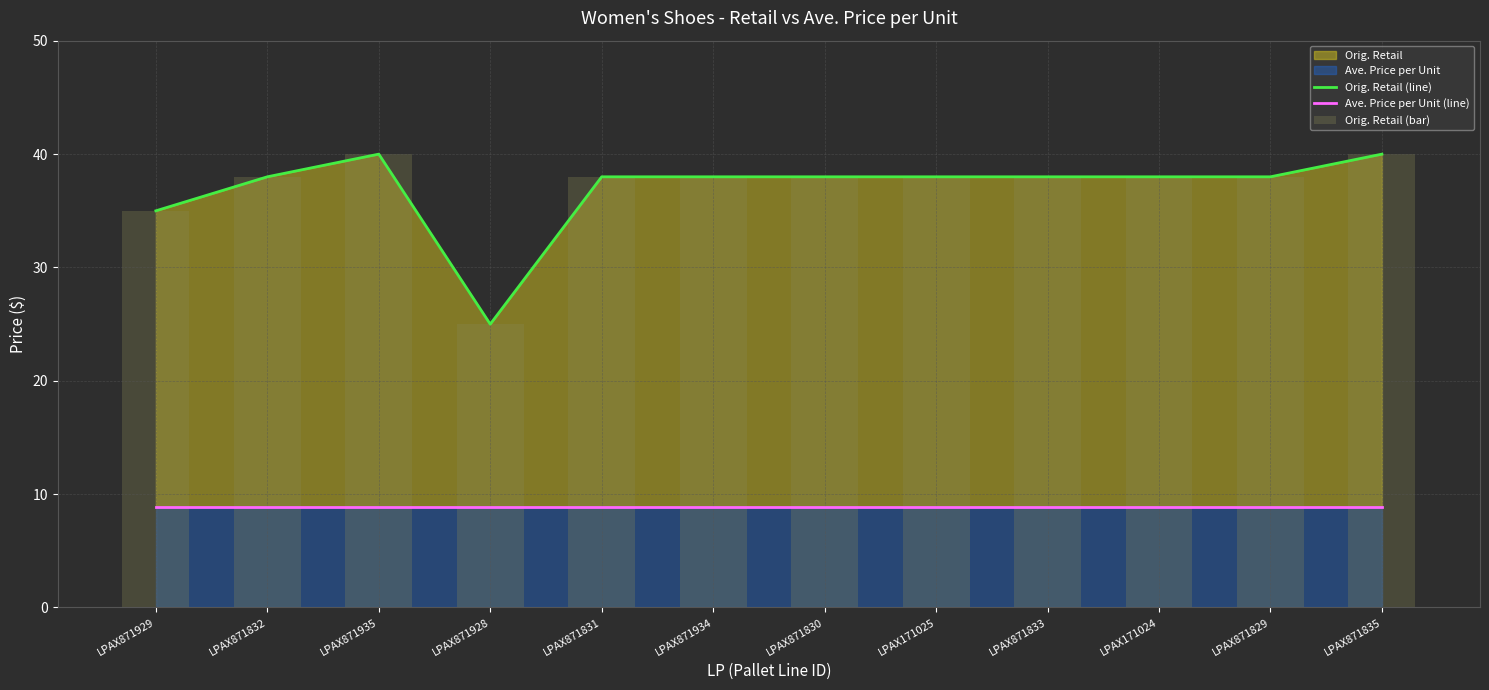

What is the label of the 1st bar from the left?

LPAX871929